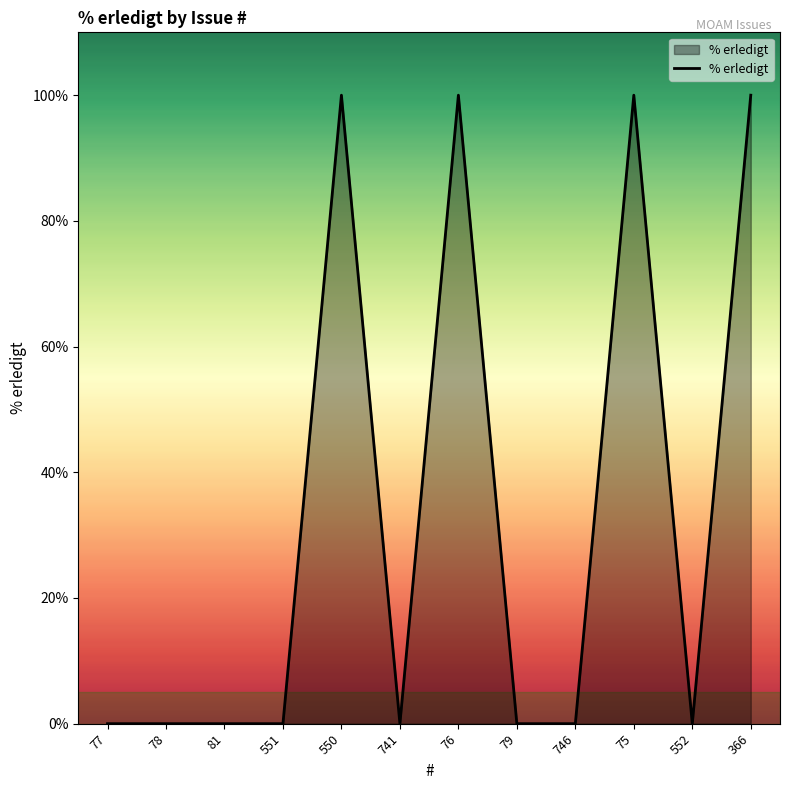

What is the difference between the values at 77 and 366?

100